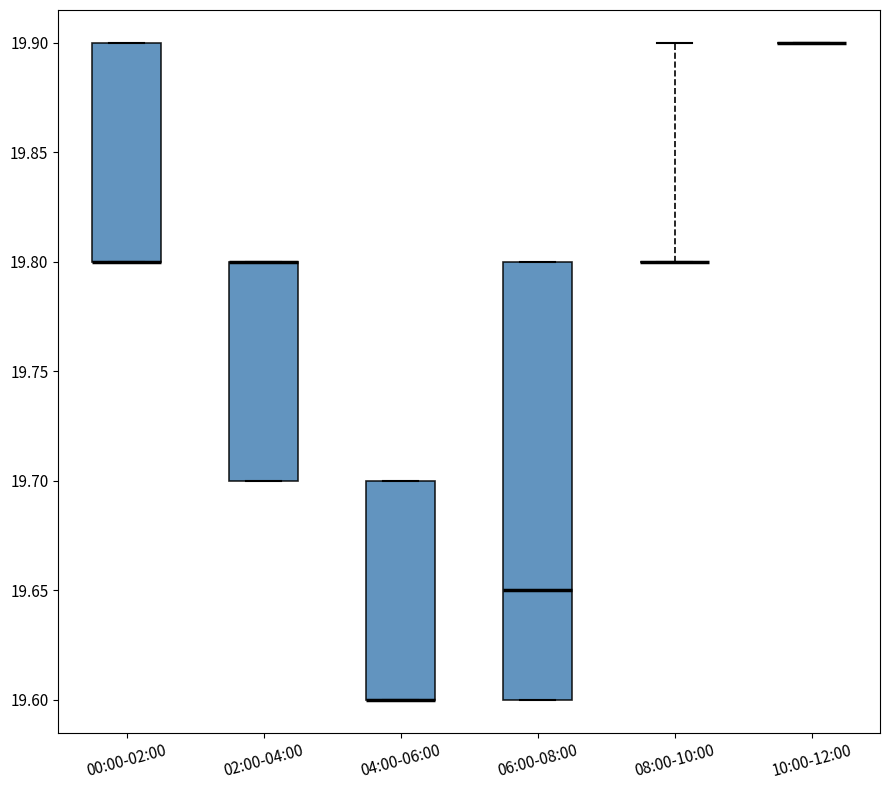

Reading left to right, transcribe this box plot: for each box, give where its median line is, the range the box spans, and where its two whiskers end, as read against the y-axis. The values are not printed on the chart, so give them approximately, as read against the axis.

00:00-02:00: median 19.80 (drawn on the box's lower edge), box 19.80 to 19.90, whiskers 19.80 to 19.90
02:00-04:00: median 19.80 (drawn on the box's upper edge), box 19.70 to 19.80, whiskers 19.70 to 19.80
04:00-06:00: median 19.60 (drawn on the box's lower edge), box 19.60 to 19.70, whiskers 19.60 to 19.70
06:00-08:00: median 19.65, box 19.60 to 19.80, whiskers 19.60 to 19.80
08:00-10:00: box collapsed to a line at 19.80, whiskers 19.80 to 19.90
10:00-12:00: box collapsed to a line at 19.90, whiskers 19.90 to 19.90